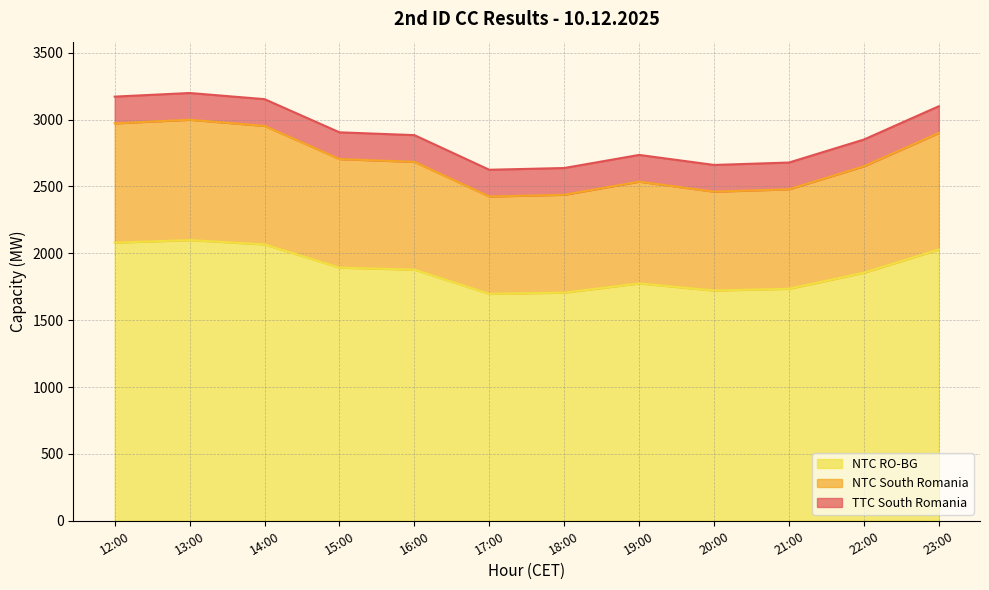

What is the total value across all series at 12:00?

3172